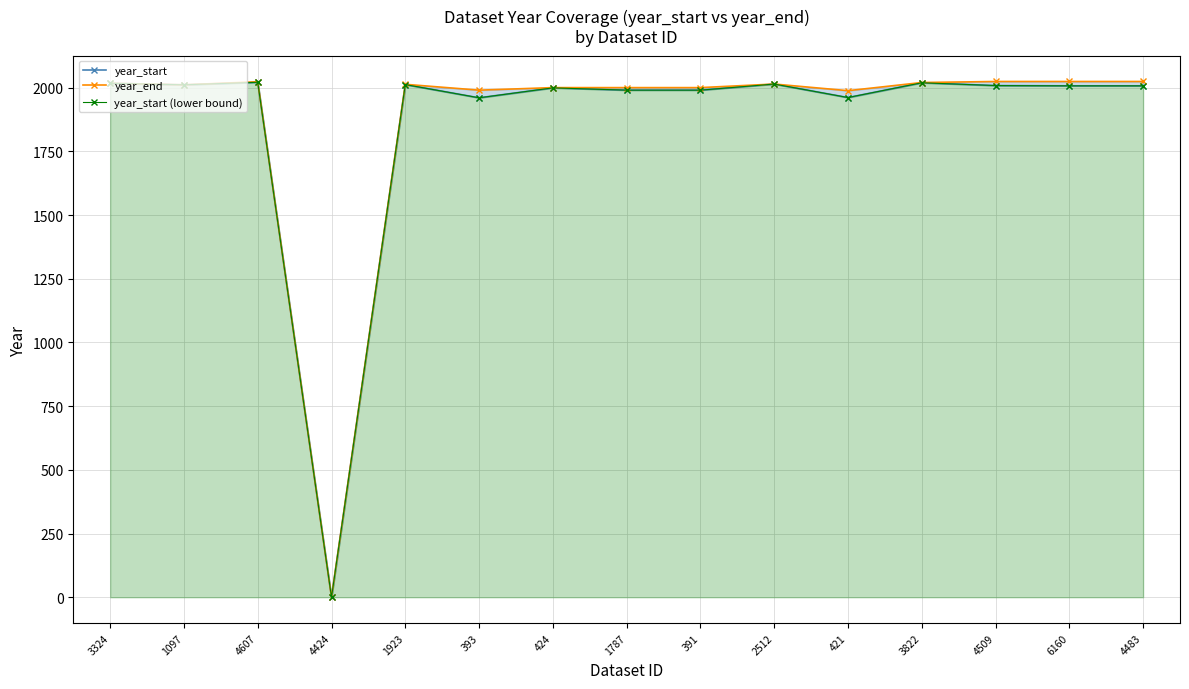

Is it true that year_end equals 3339 at 1787?

False